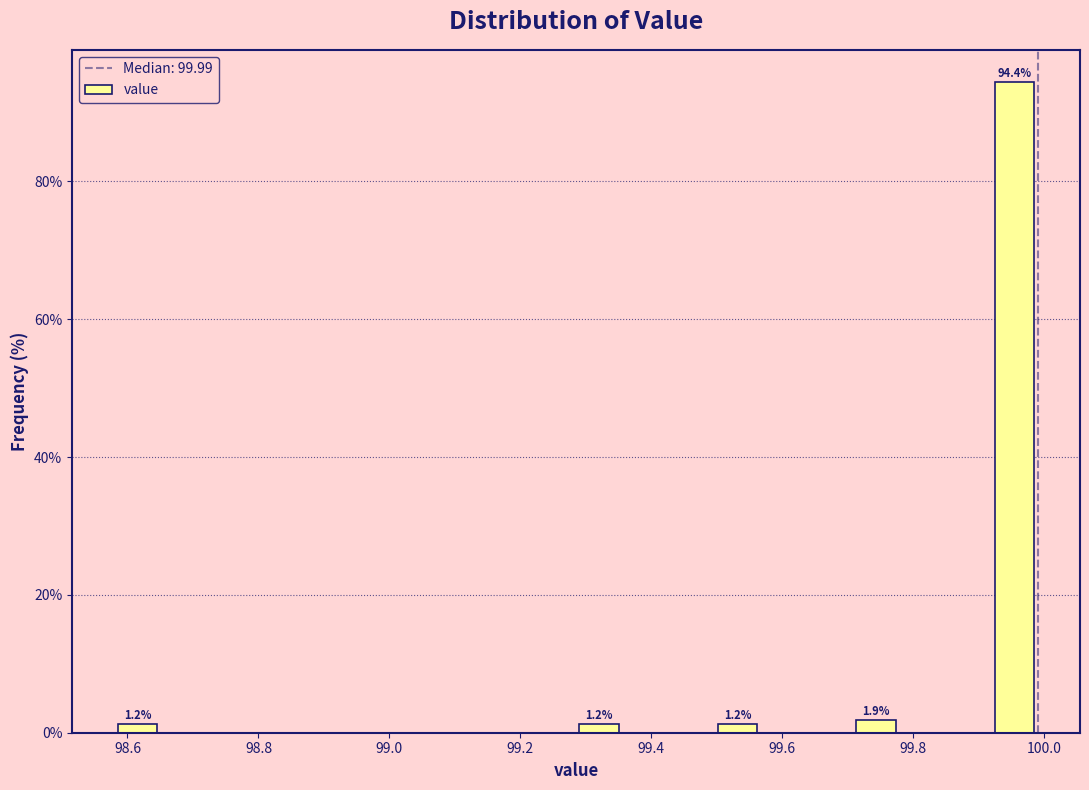

Around what value on the x-axis is the tallest bar? Give the approximate position of its centre, as read against the axis.

99.96